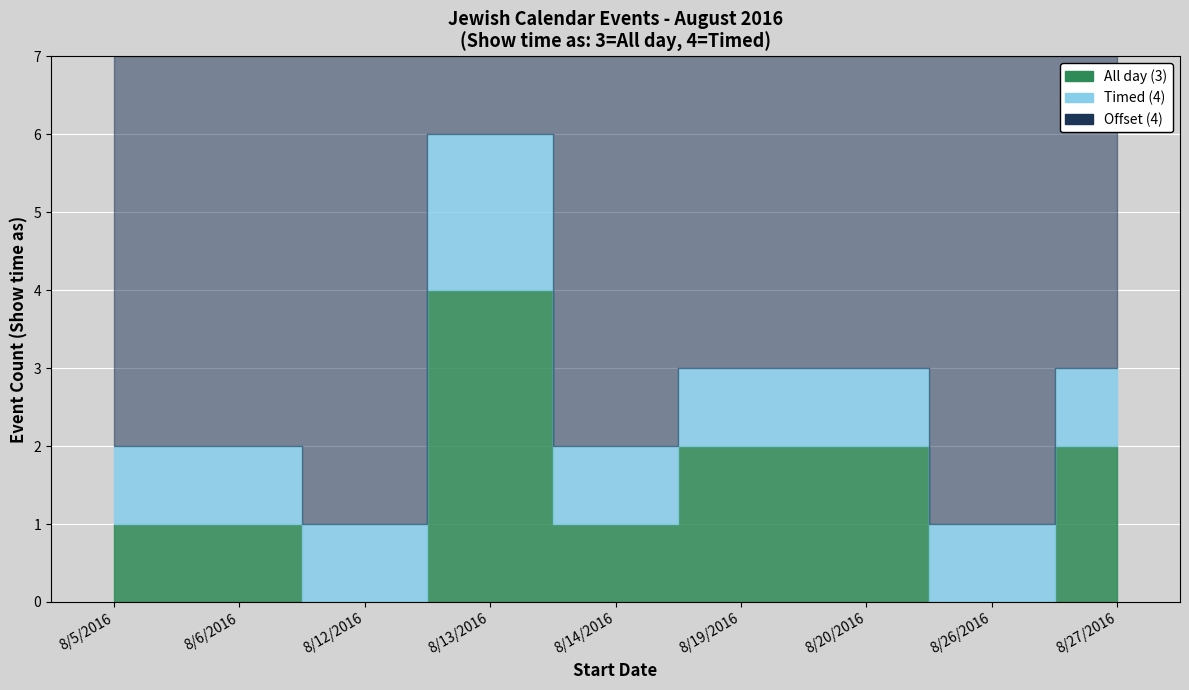

Is the value of Show time as 4 at 8/19/2016 greater than the value of Show time as 3 at 8/26/2016?

Yes